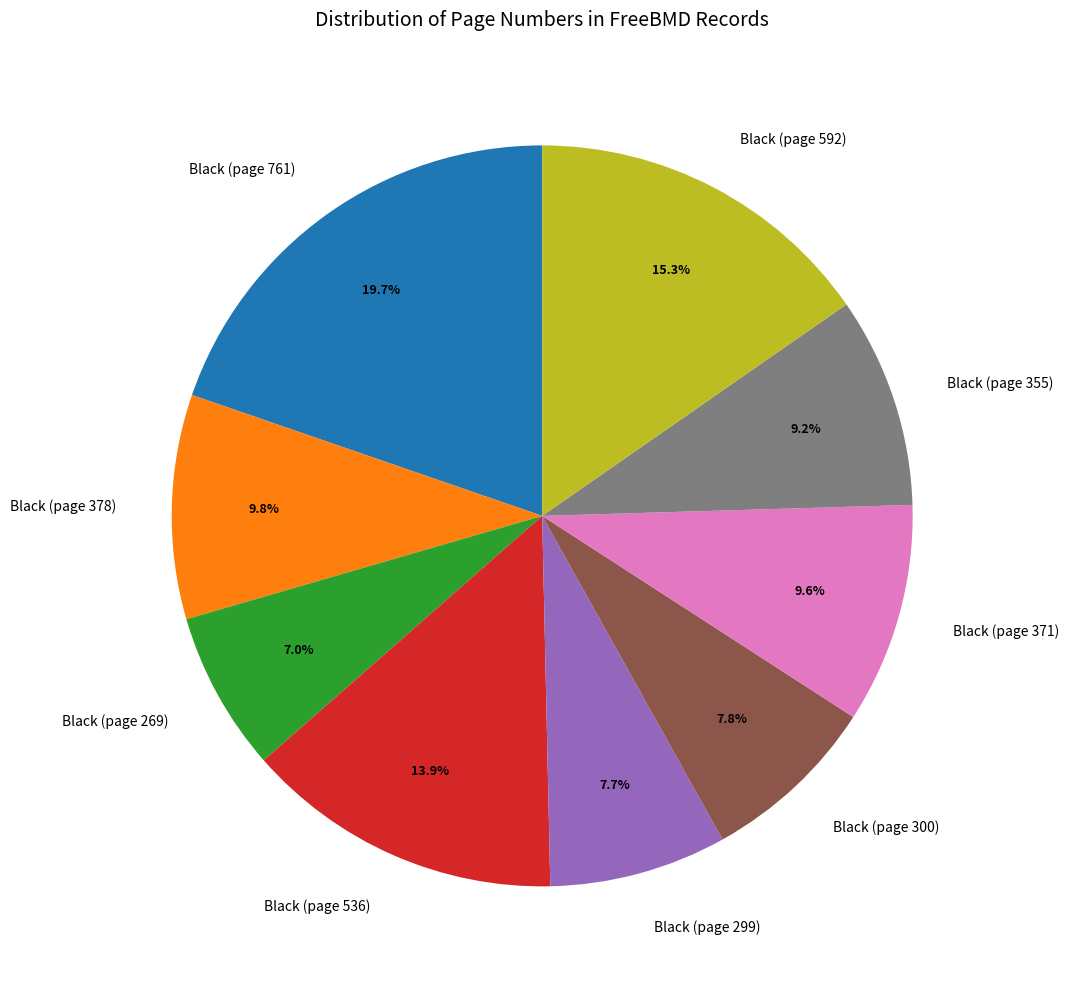

Which category has the smallest portion of the pie?

Black (page 269)